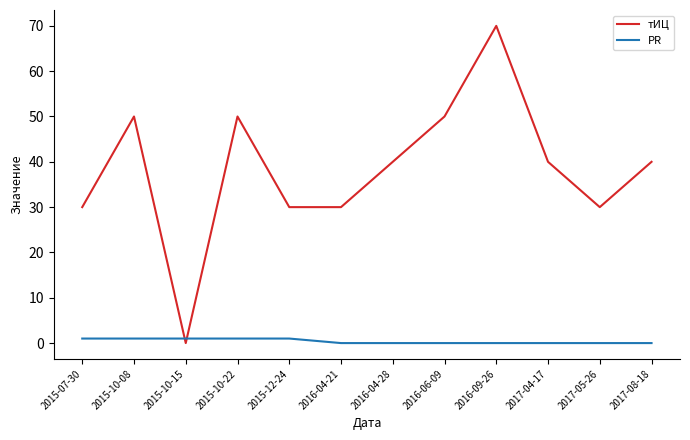

The value of тИЦ at 2016-04-21 is 30. True or false?

True